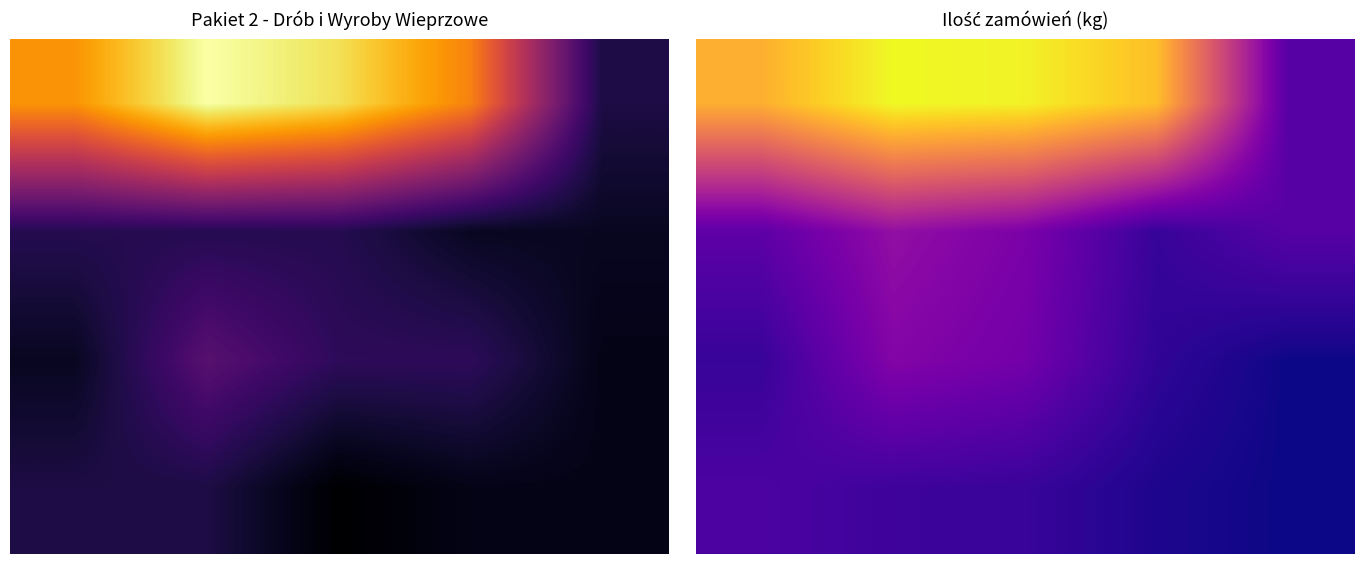

Between 4 and 2, which is larger?

2